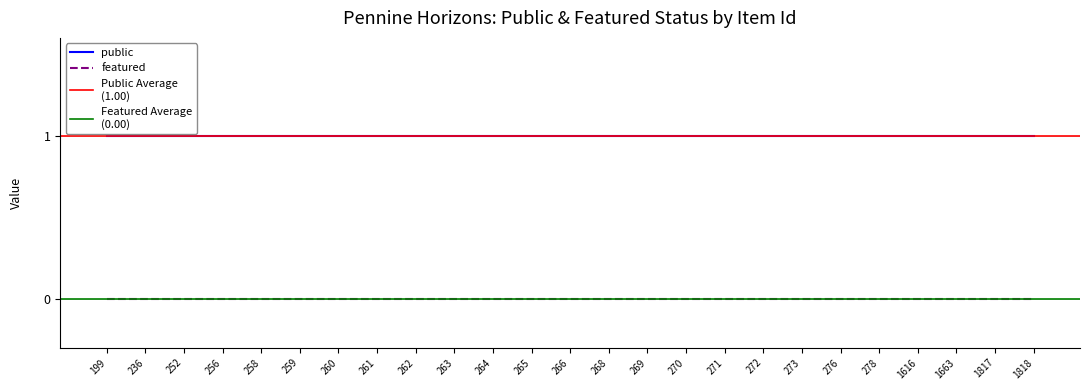

What is the sum of the public values at 258 and 259?

2